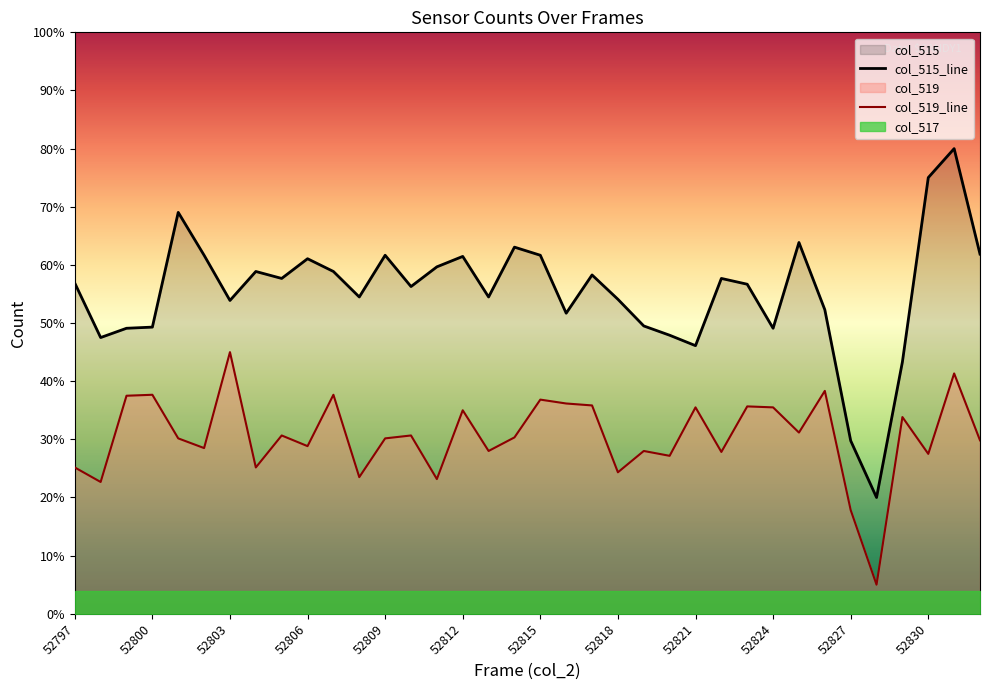

What is the ratio of the value at 52806 to the value at 52803?

1.1